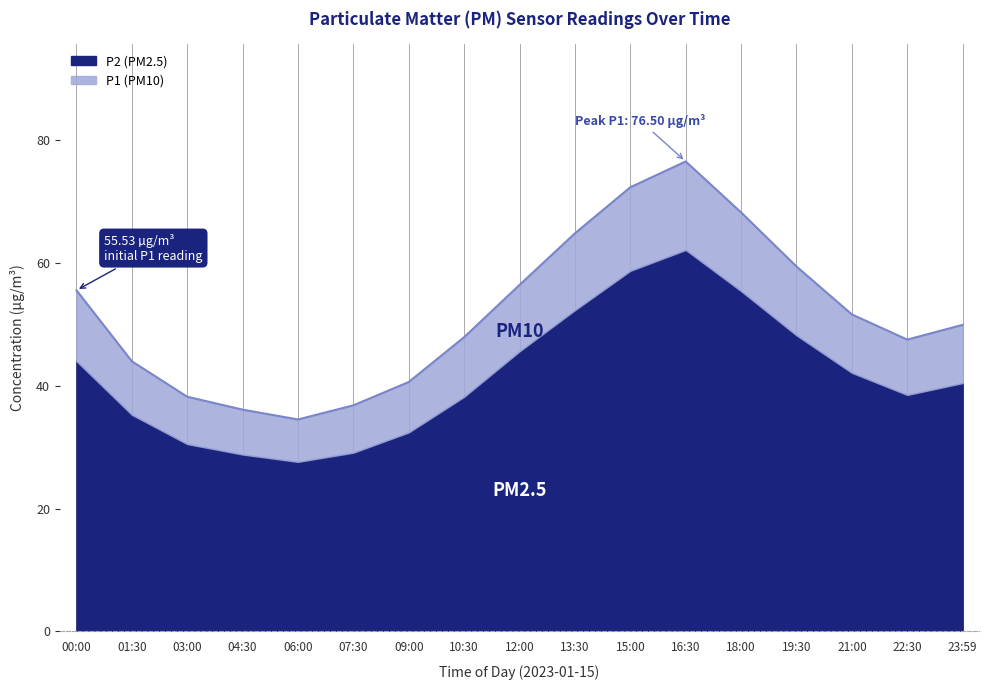

What position from the left is 03:00?

3